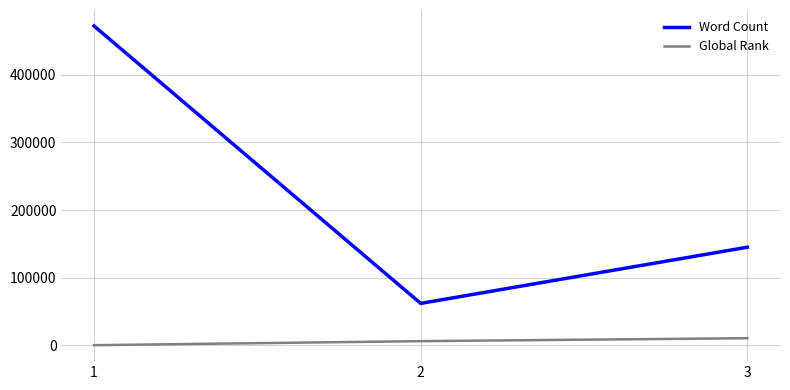

What is the sum of the Global Rank values at 2 and 1?

6403